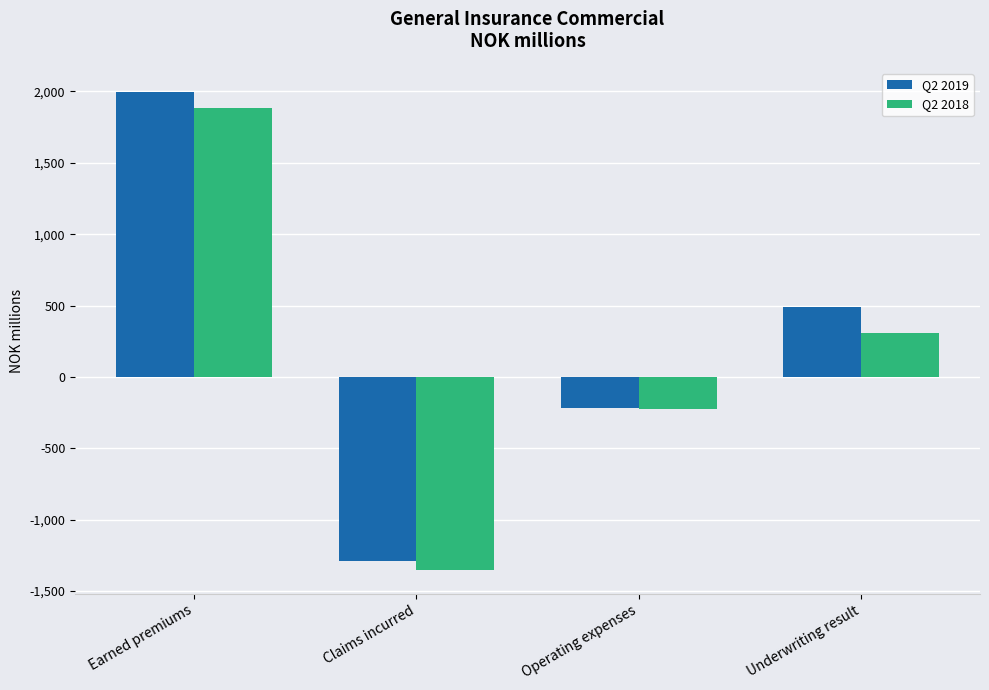

Where does the Q2 2018 series first go above 307?

Earned premiums